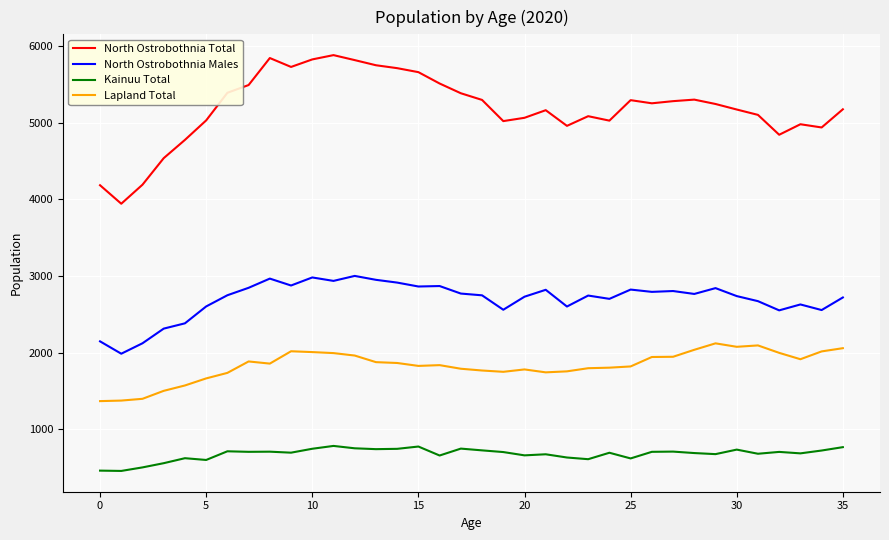

Rank the series by their average value, from lowest to highest.

Kainuu Total, Lapland Total, North Ostrobothnia Males, North Ostrobothnia Total